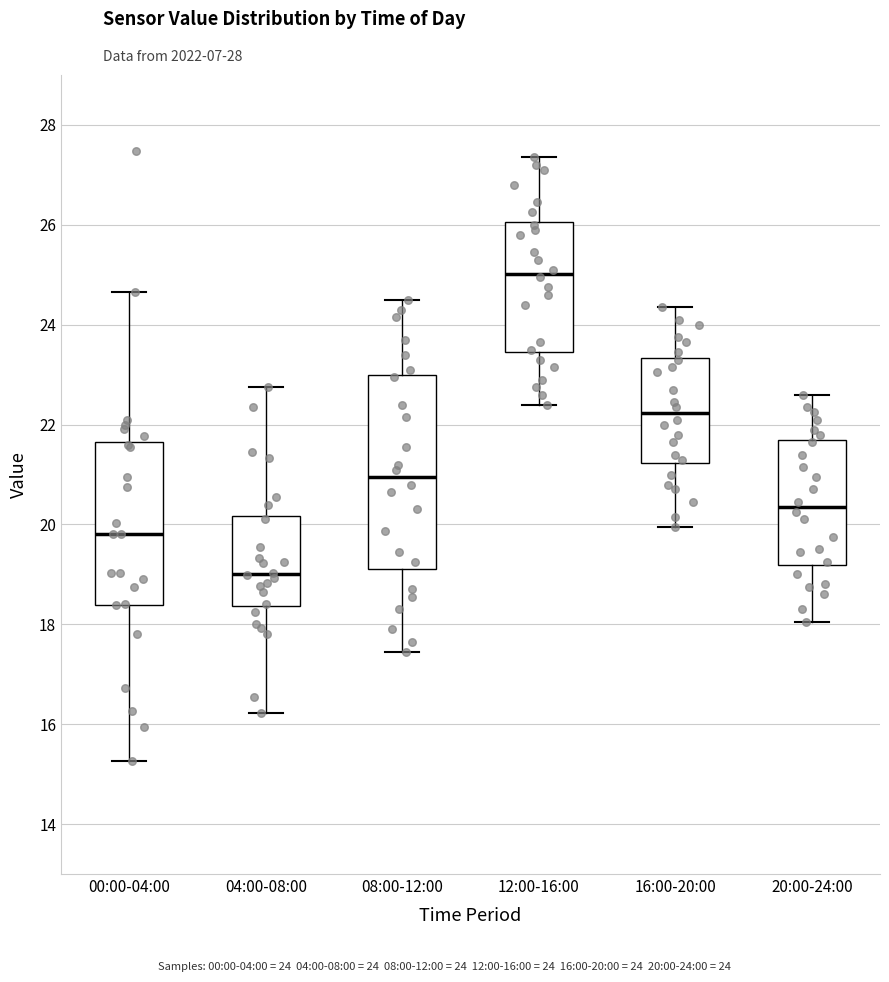

Where is the lower edge of the box for 16:00-20:00 on the y-axis? The values are not printed on the chart, so give them approximately, as read against the axis.

21.2